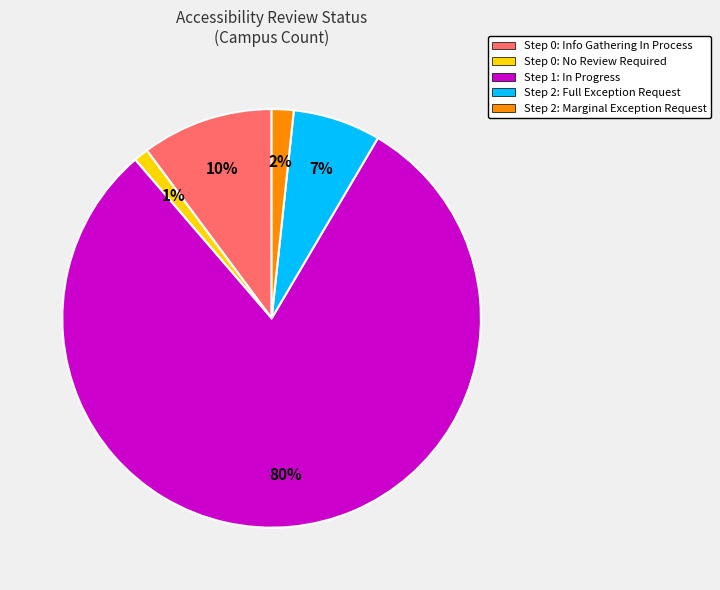

Is the sum of Step 2: Marginal Exception Request and Step 1: In Progress greater than half?

Yes